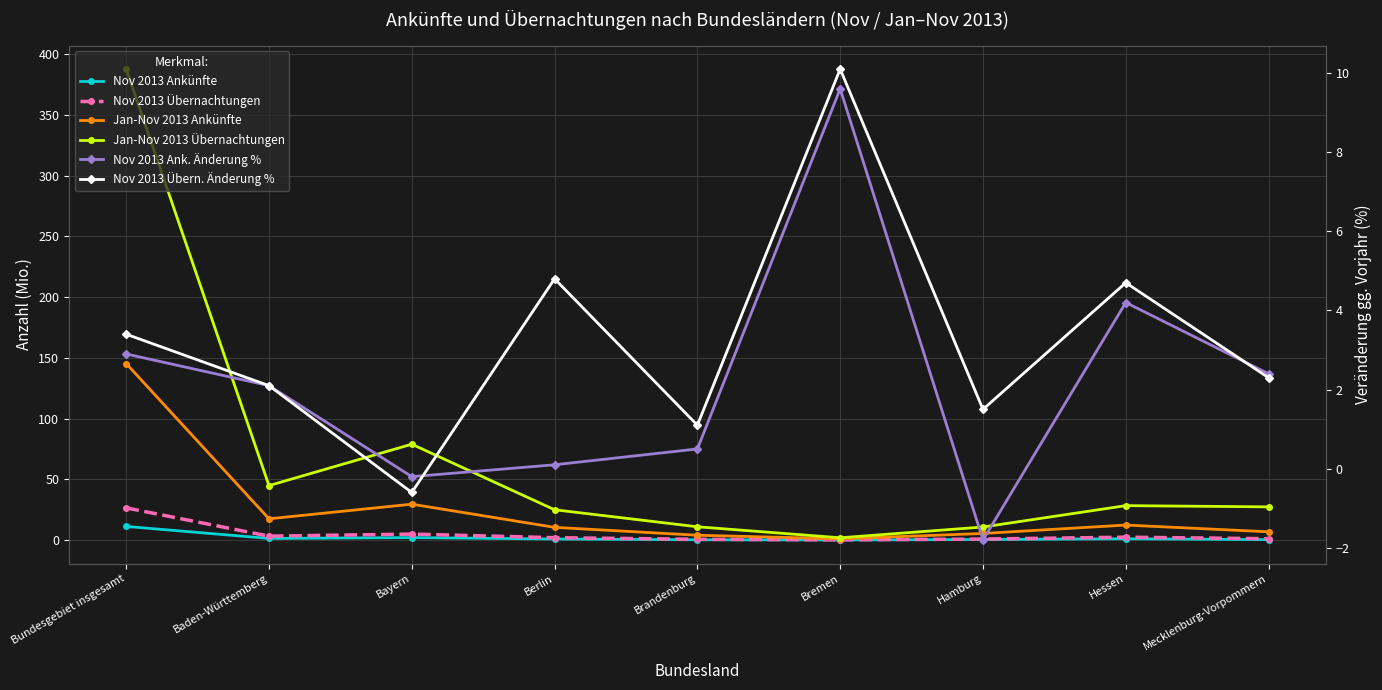

Between Mecklenburg-Vorpommern and Bayern, which is larger?

Bayern